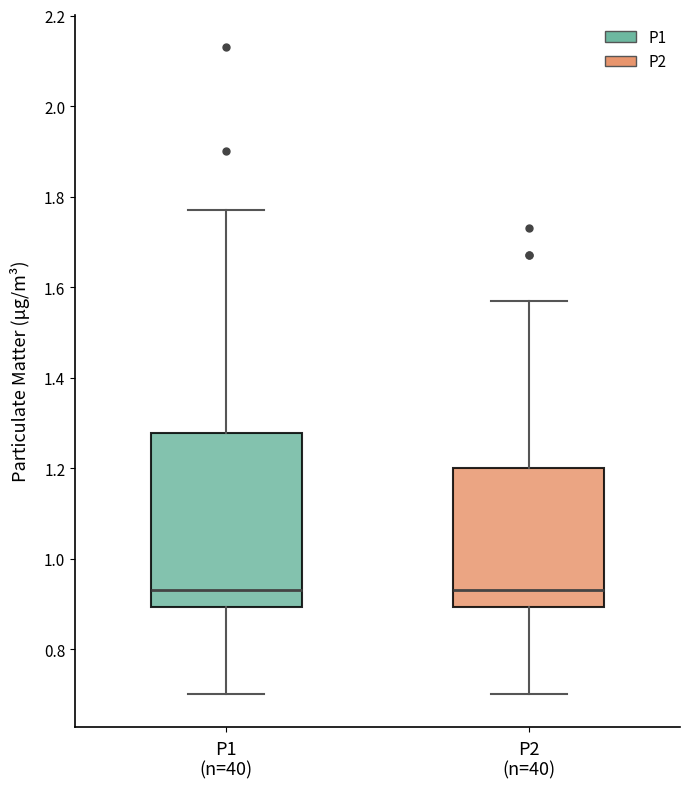

Which box is the tallest, from its lower edge to its upper edge?

P1 (n=40)